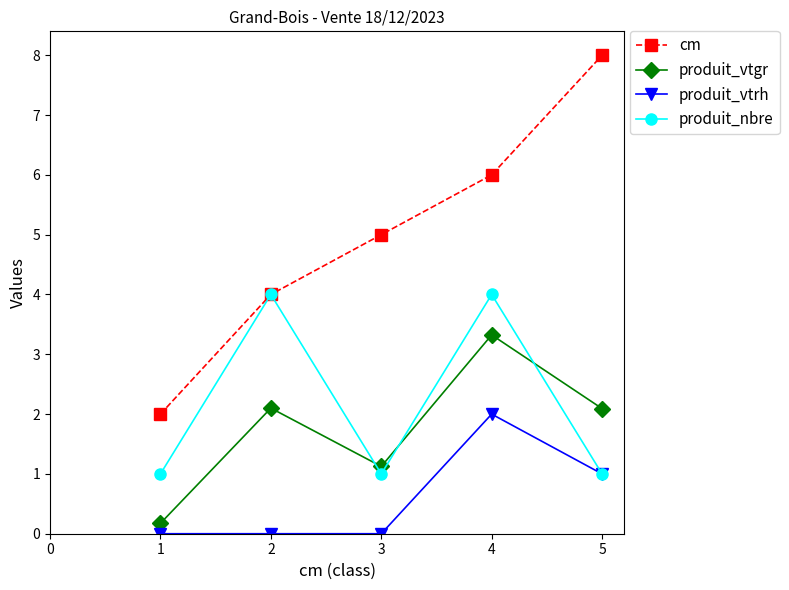

What is the average value of the produit_nbre series?

2.2